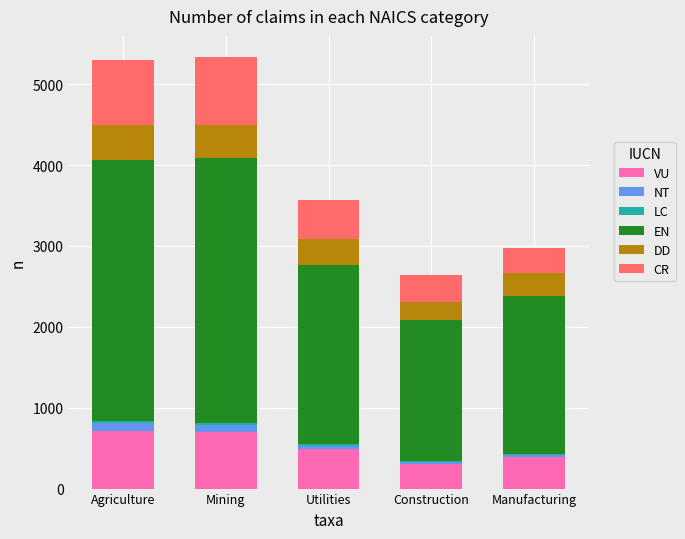

The value of VU at Mining is 1043. True or false?

False